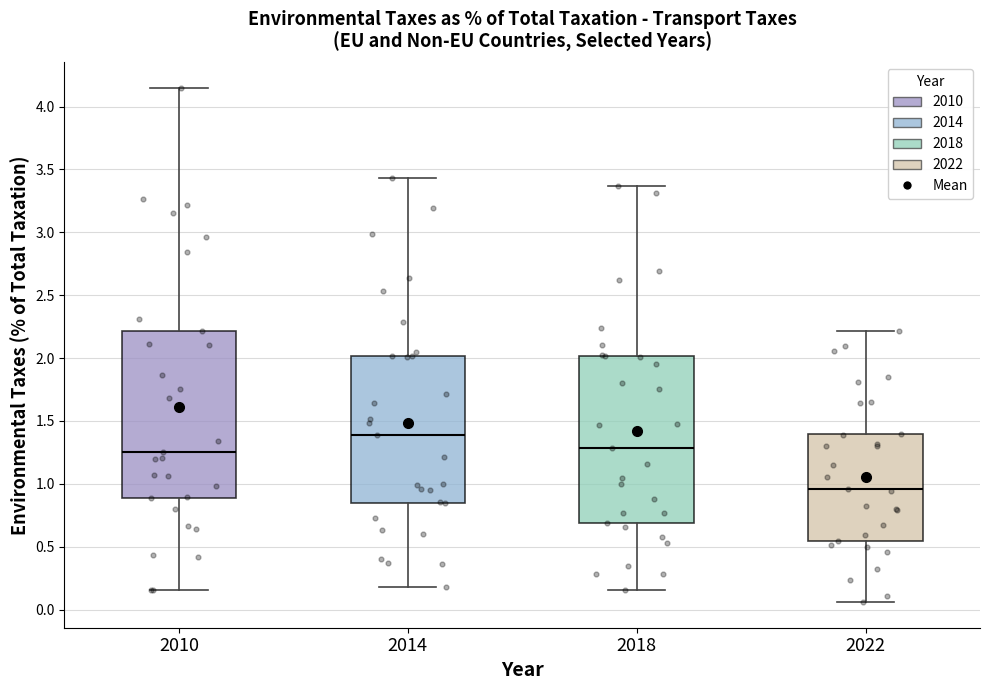

Which box has the highest median line?

2014